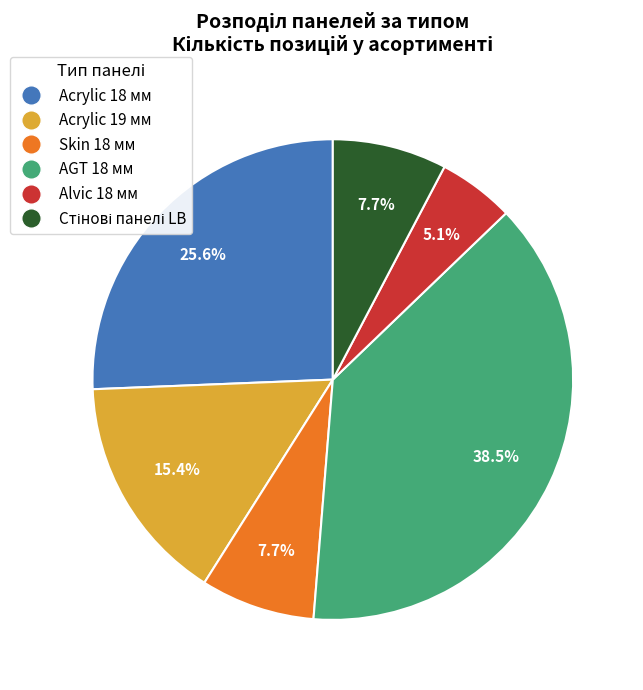

True or false: Skin 18 мм accounts for 8% of the total.

True